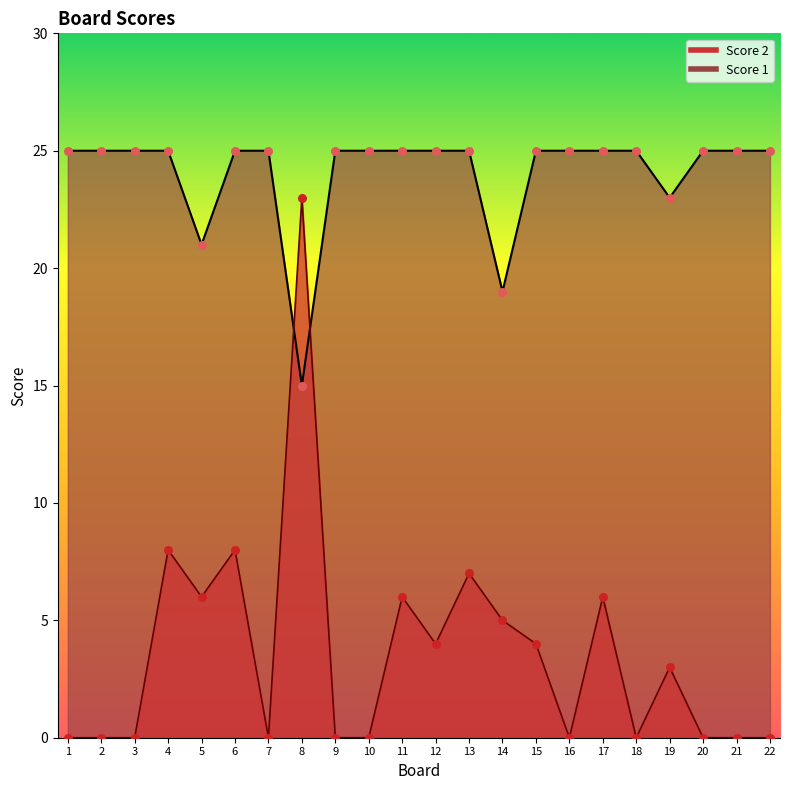

Which series contains the highest Y value?

Score 1